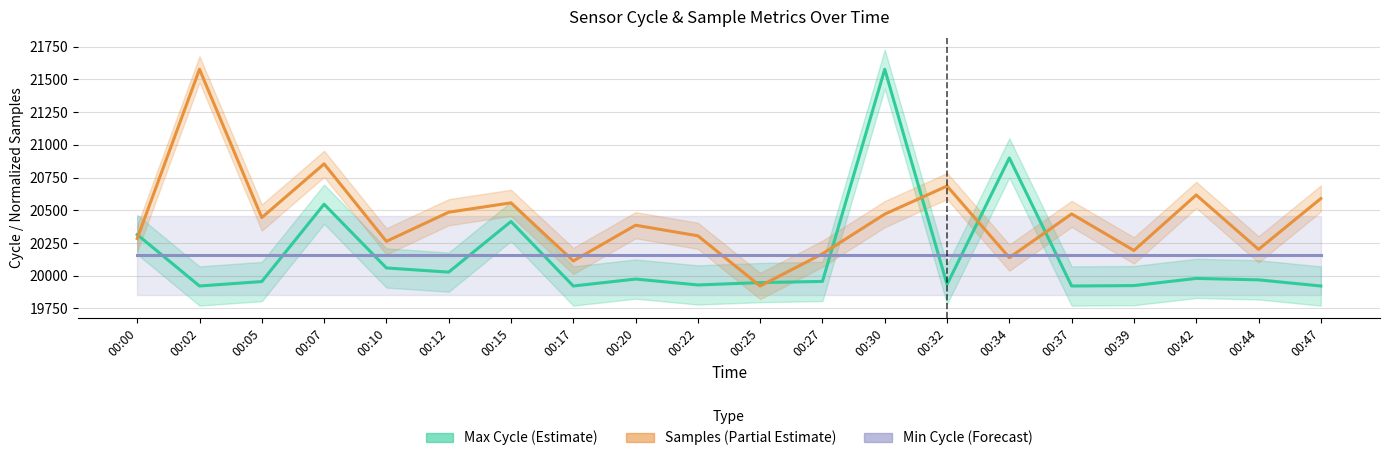

Which series ends up on top after the final intersection of Max Cycle (Estimate) and Min Cycle (Forecast)?

Min Cycle (Forecast)